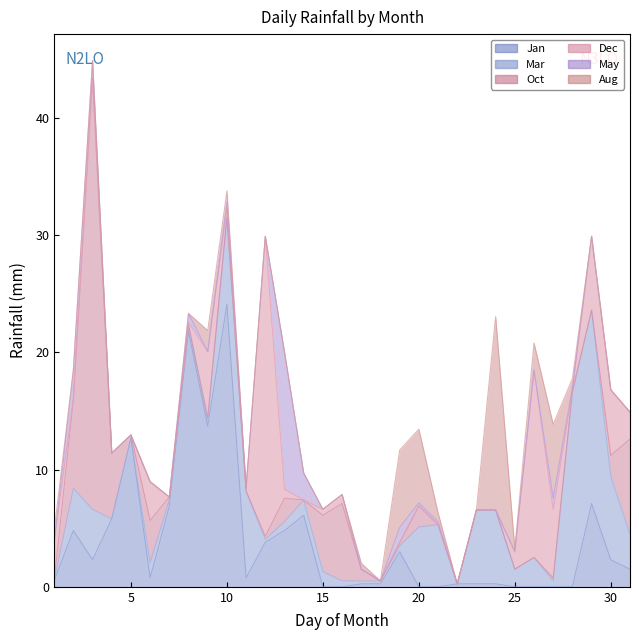

The value of Jan at 30 is 2.3. True or false?

True